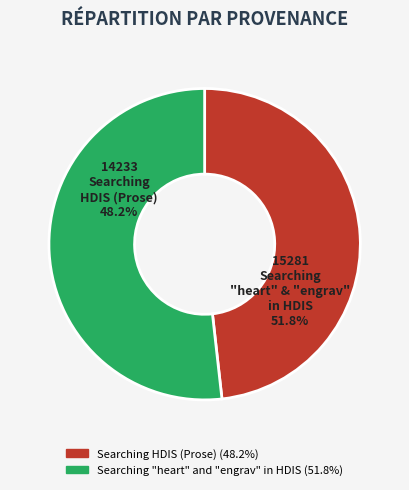

Does Searching HDIS (Prose) account for over 50% of the chart?

No